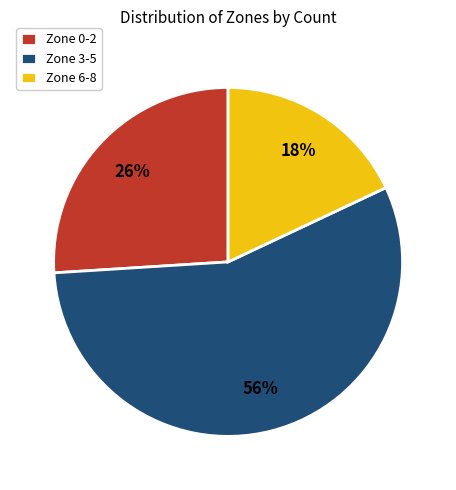

Which slice is the smallest?

Zone 6-8